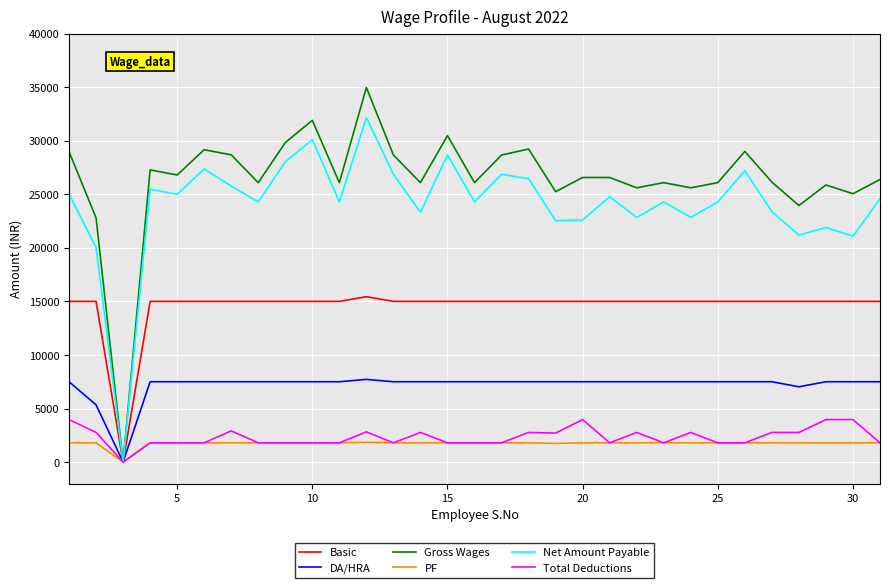

Which series has the largest total across all categories?

Gross Wages